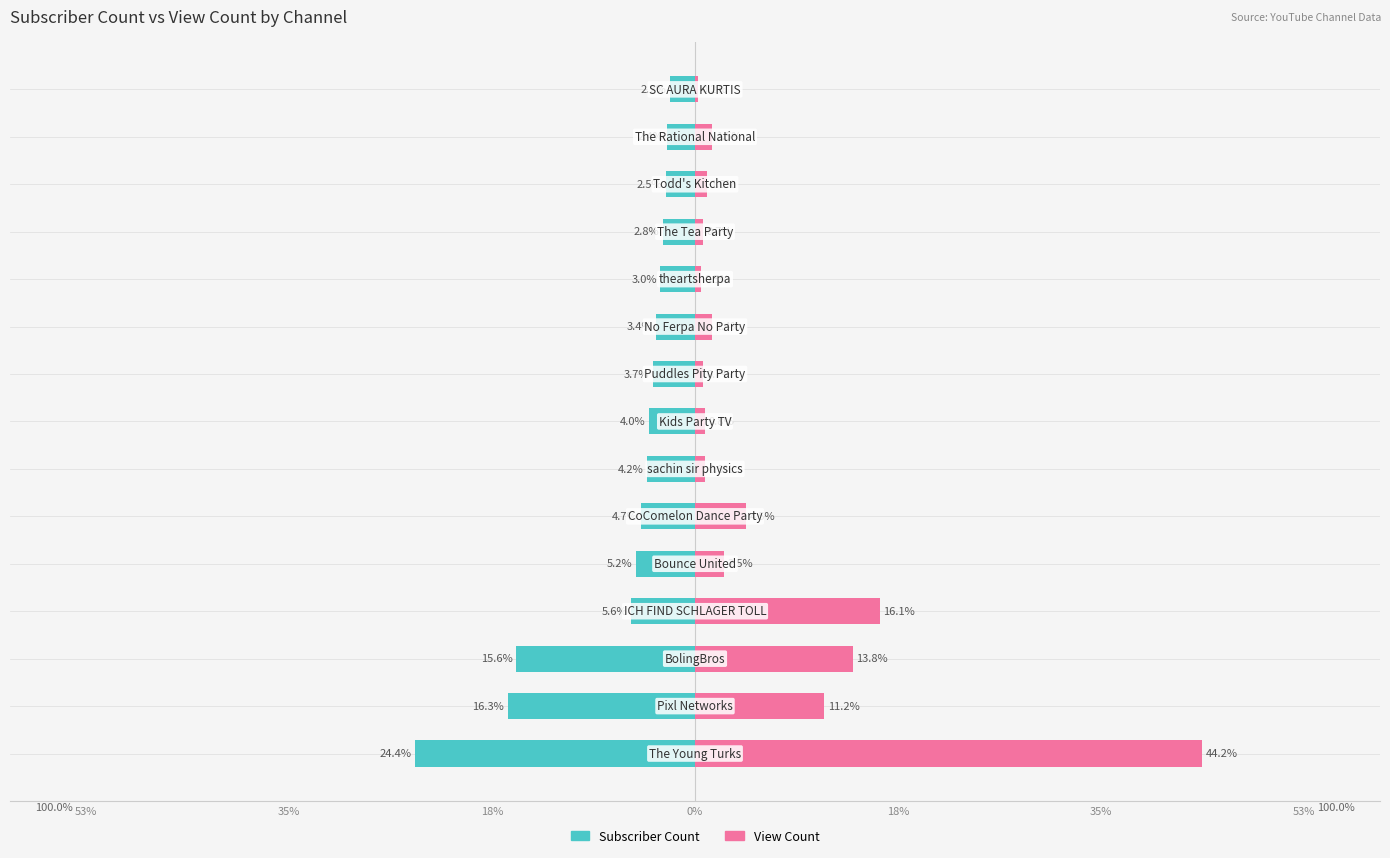

Does the chart contain stacked bars?

No